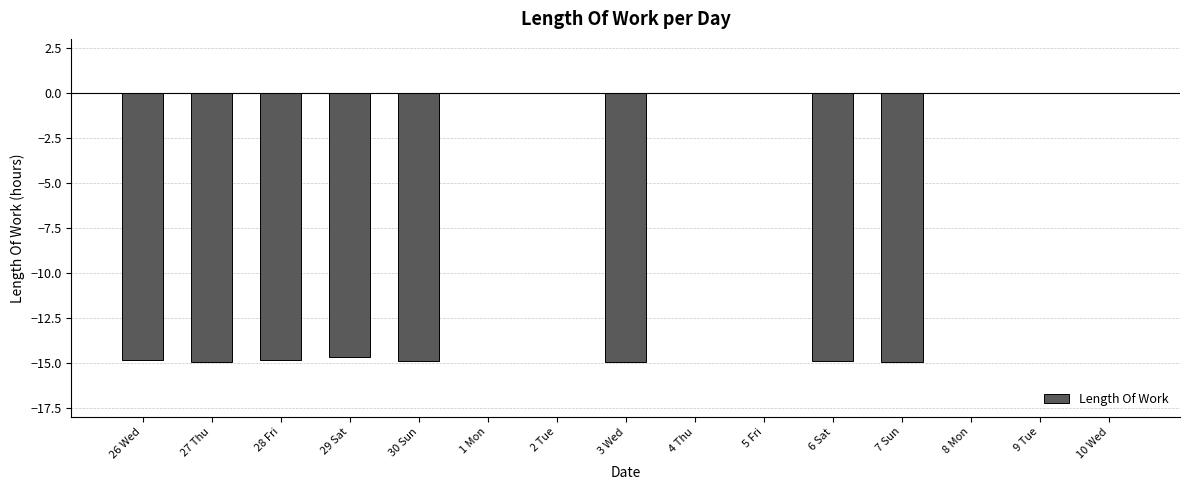

Is it true that the value at 2 Tue is -6.8?

False